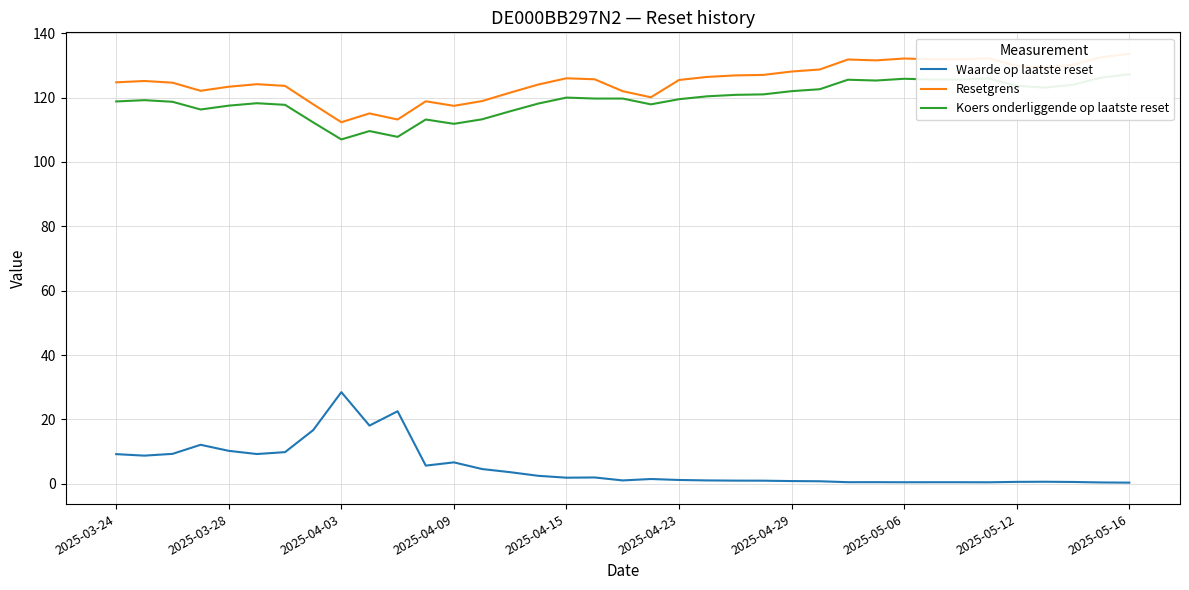

Which series has the widest spread of values?

Waarde op laatste reset